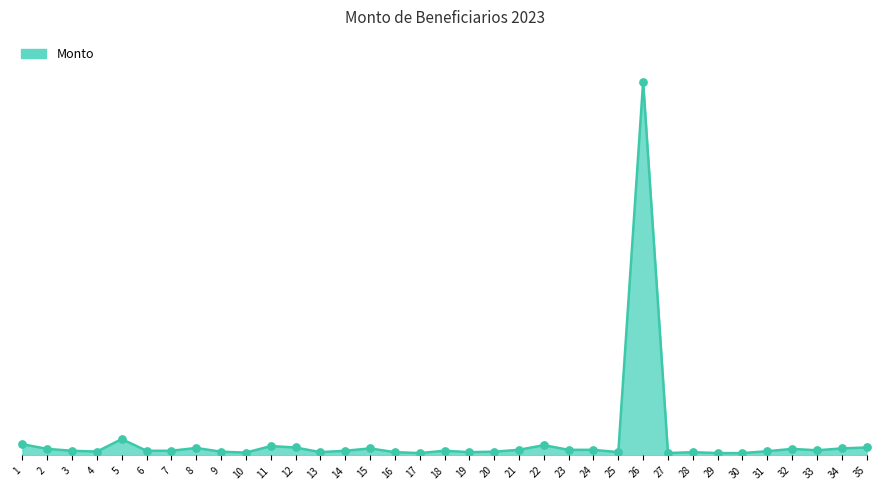

Is this an area chart (filled region under the line)?

Yes